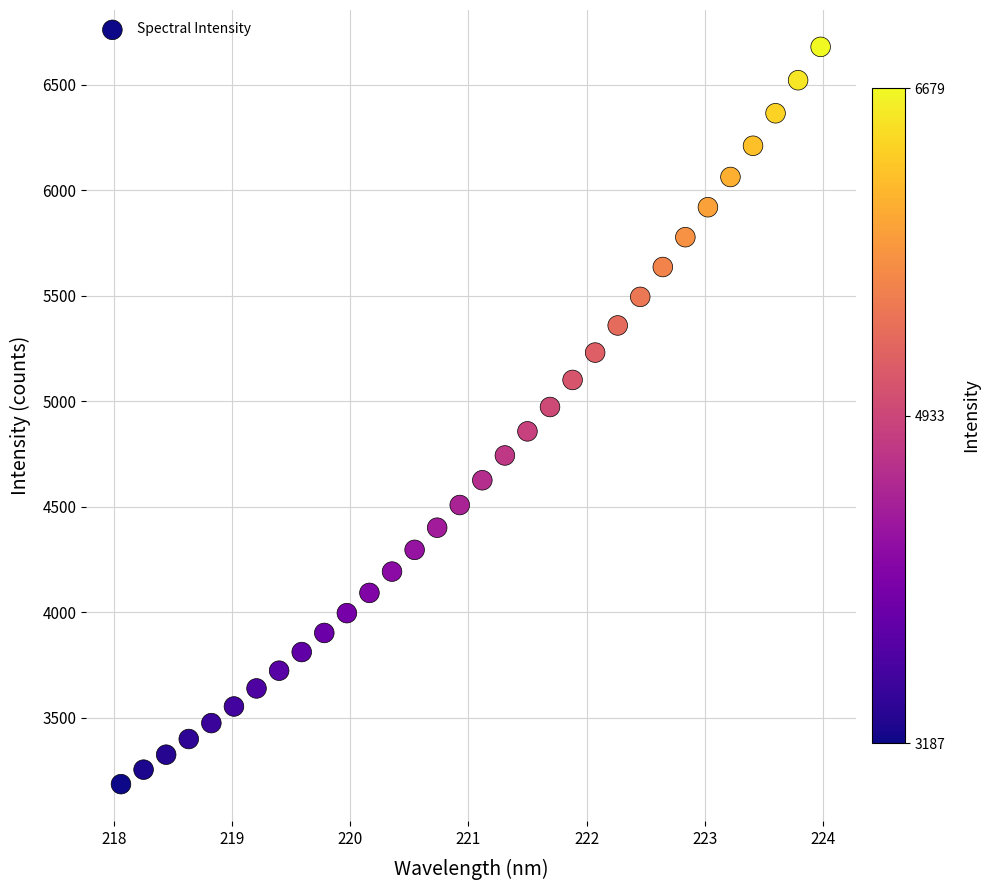

What is the range of X values (max minus min)?

5.9